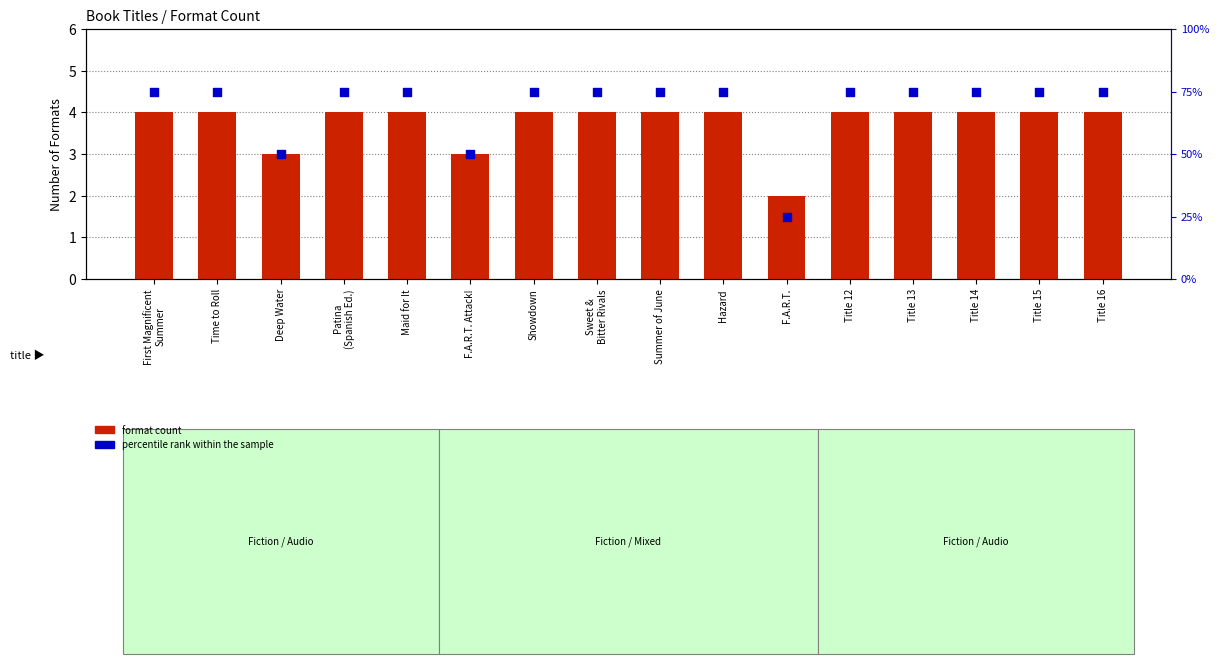

Which series contains the lowest Y value?

format count